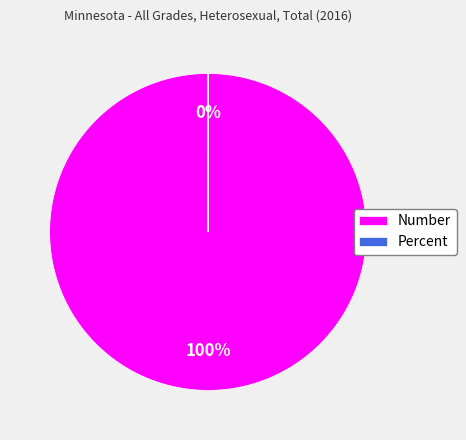

Combined, do Number and Percent account for over 50%?

Yes